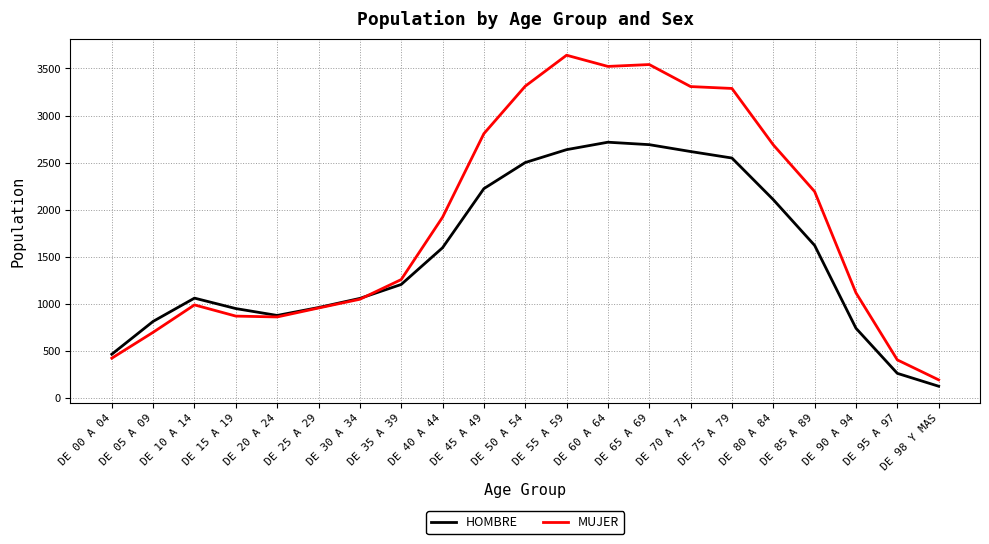

How many intersections are there between MUJER and HOMBRE?

1